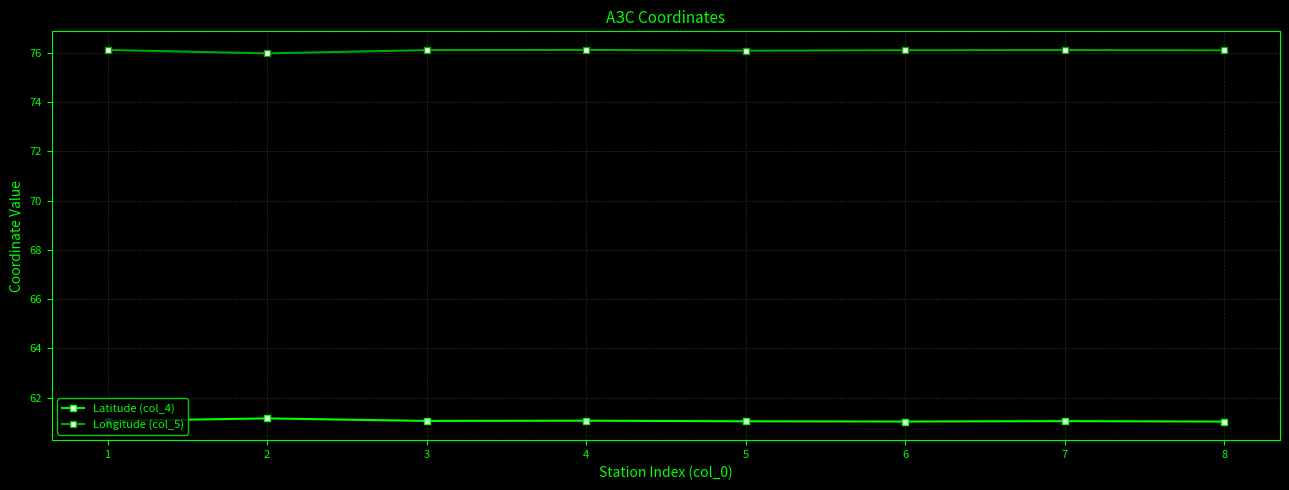

True or false: Latitude (col_4) has more than 0 interior local peaks.

True